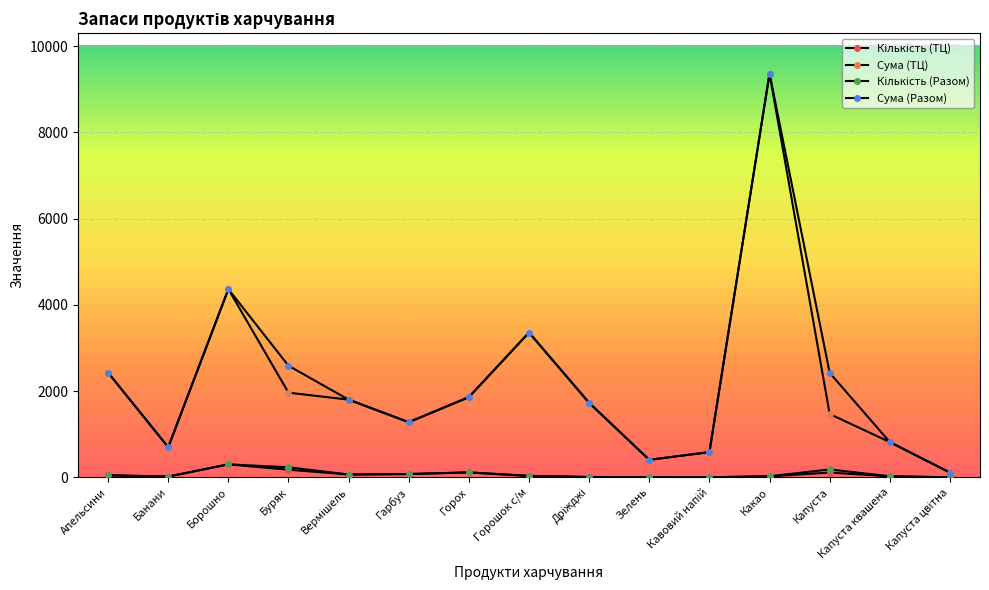

In Сума (Разом), how many points are lower than both neighbors (excluding endpoints)?

3